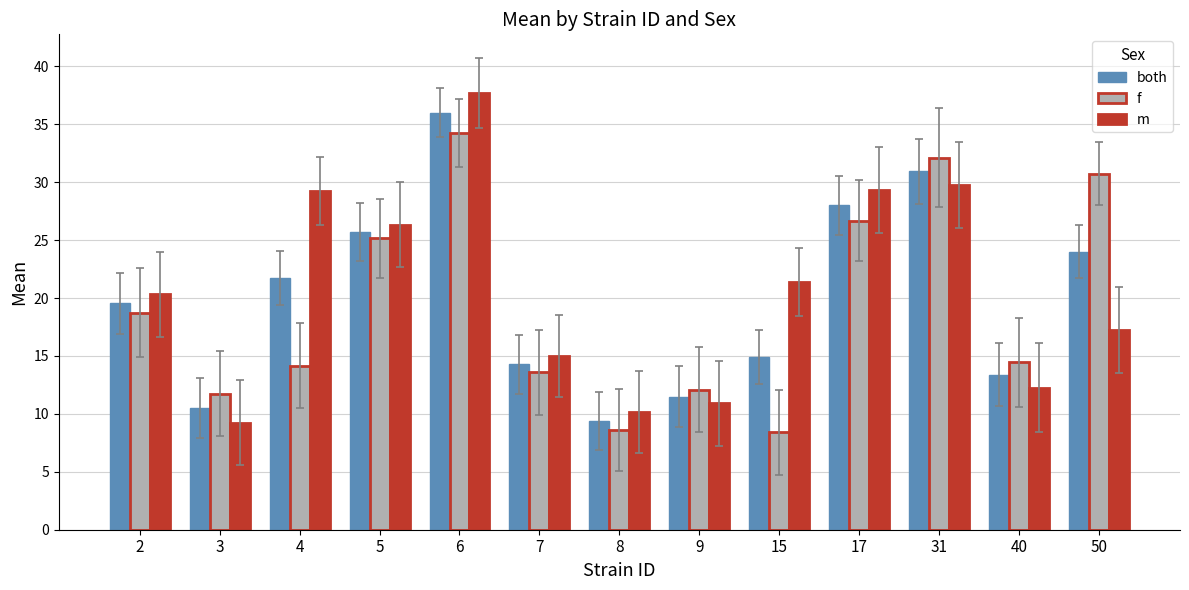

Where is m nearest to the value 23?

15